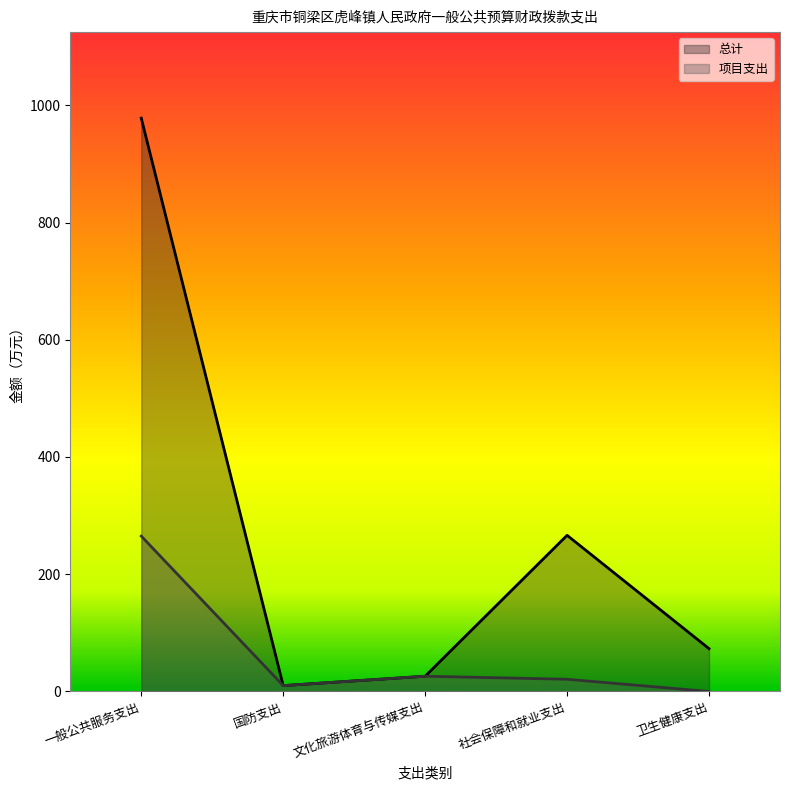

Is the value of 项目支出 at 一般公共服务支出 greater than the value of 总计 at 文化旅游体育与传媒支出?

Yes